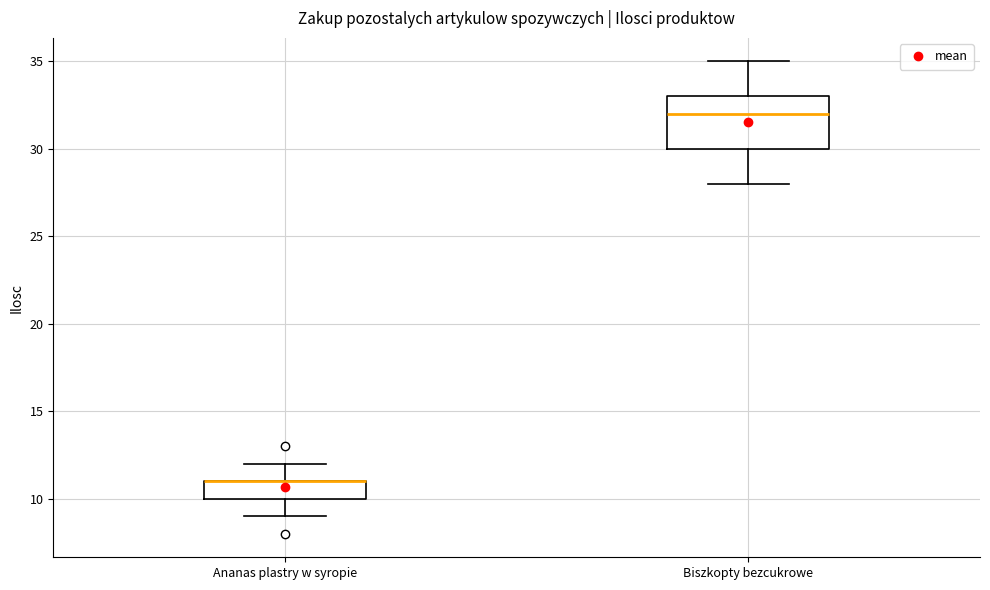

Where is the lower edge of the box for Biszkopty bezcukrowe on the y-axis? The values are not printed on the chart, so give them approximately, as read against the axis.

30